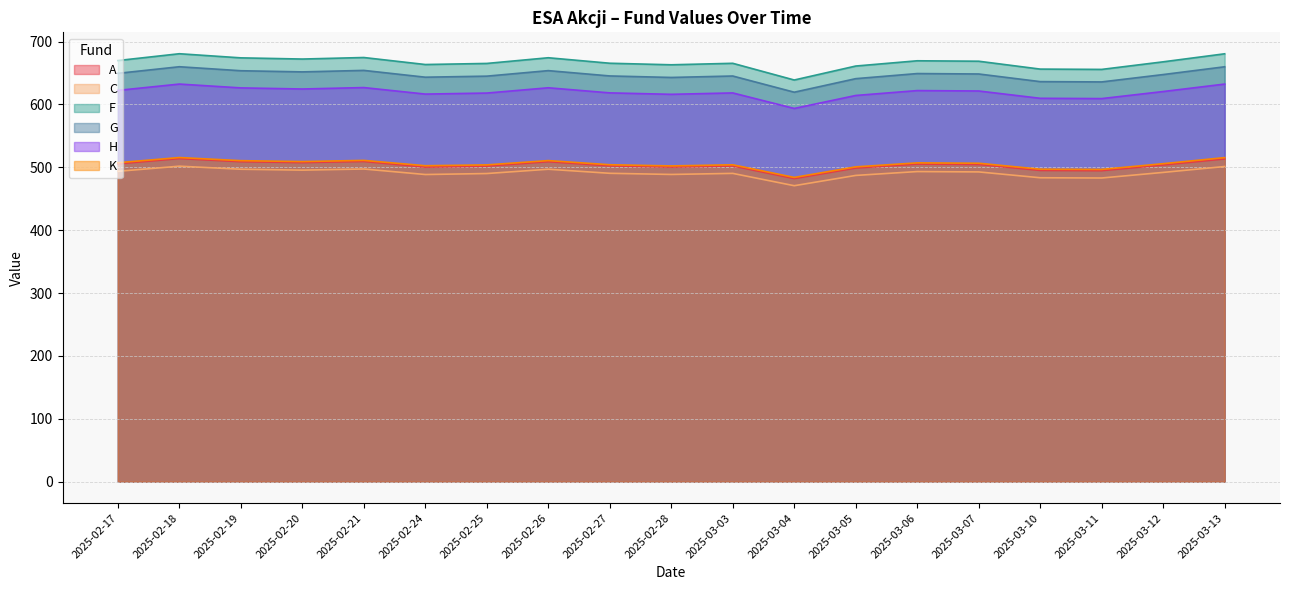

Between 2025-02-24 and 2025-03-06, which series saw the biggest shift?

F